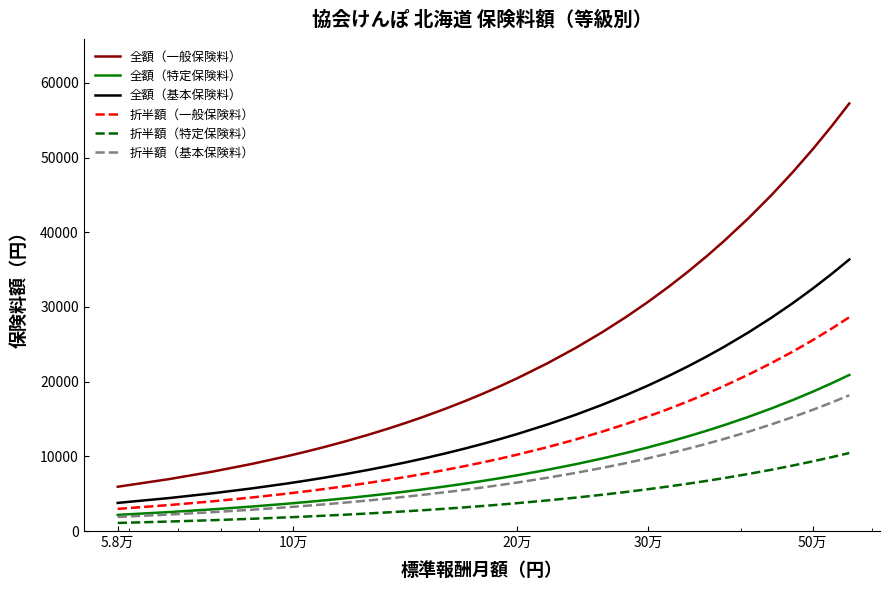

What is the greatest value displayed?

57232.0